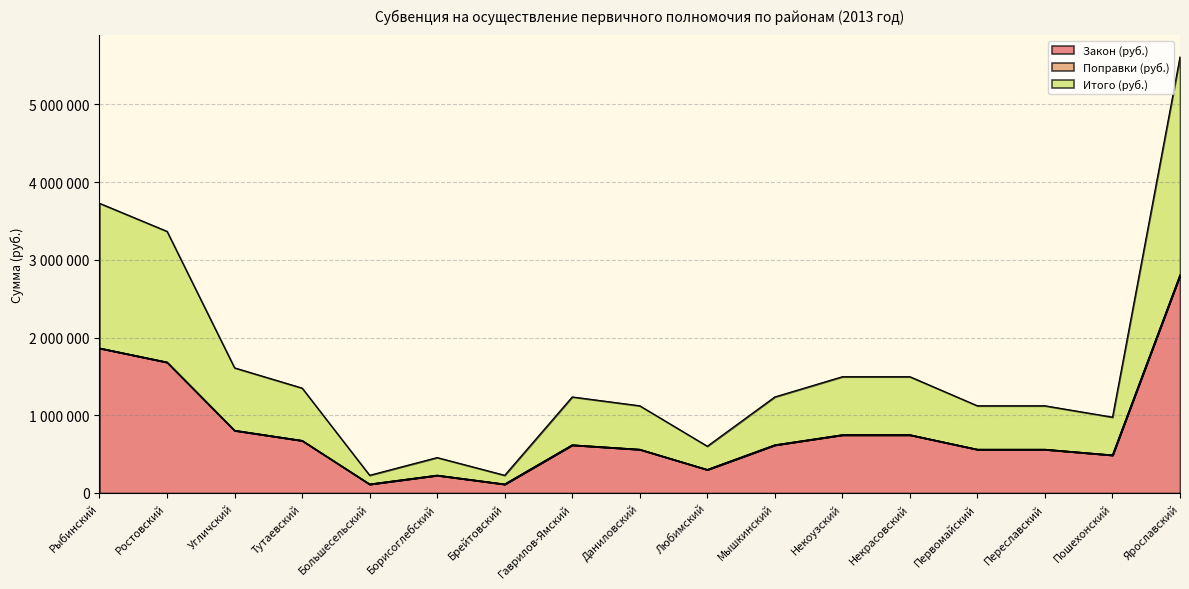

Does the chart display data point markers on the line(s)?

No